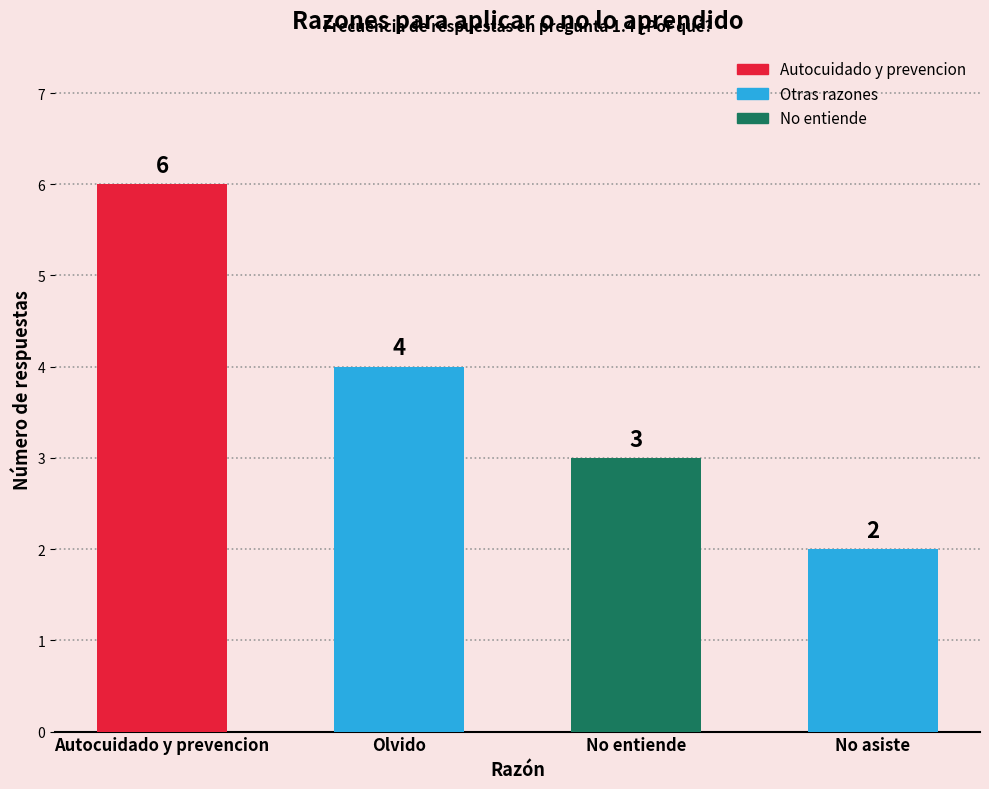

What is the label of the 4th bar from the left?

No asiste